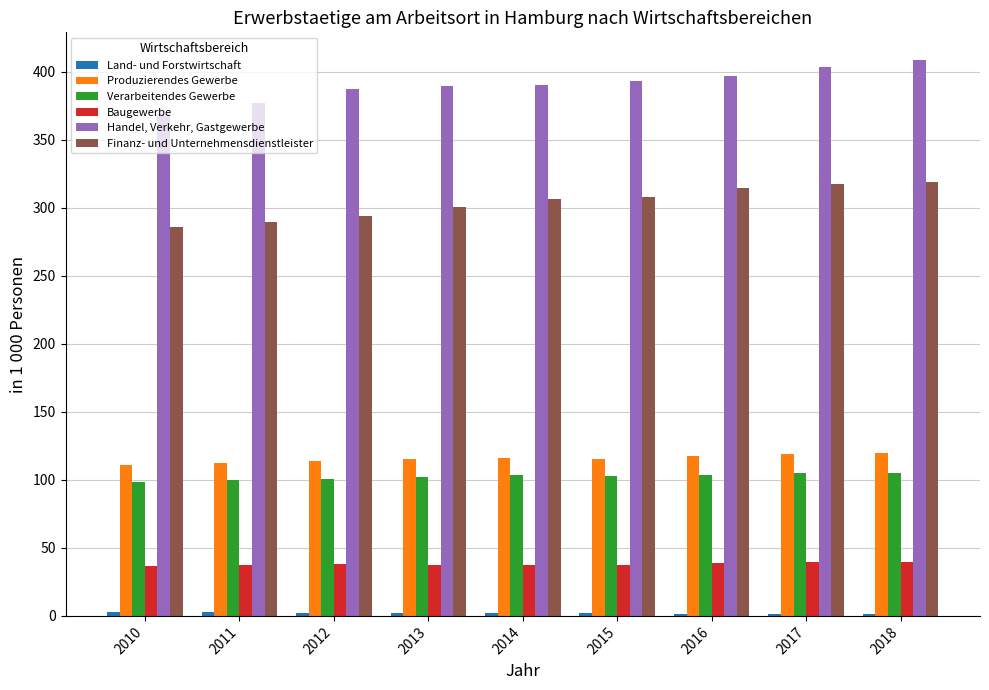

What is the highest value of the Finanz- und Unternehmensdienstleister series?

319.4